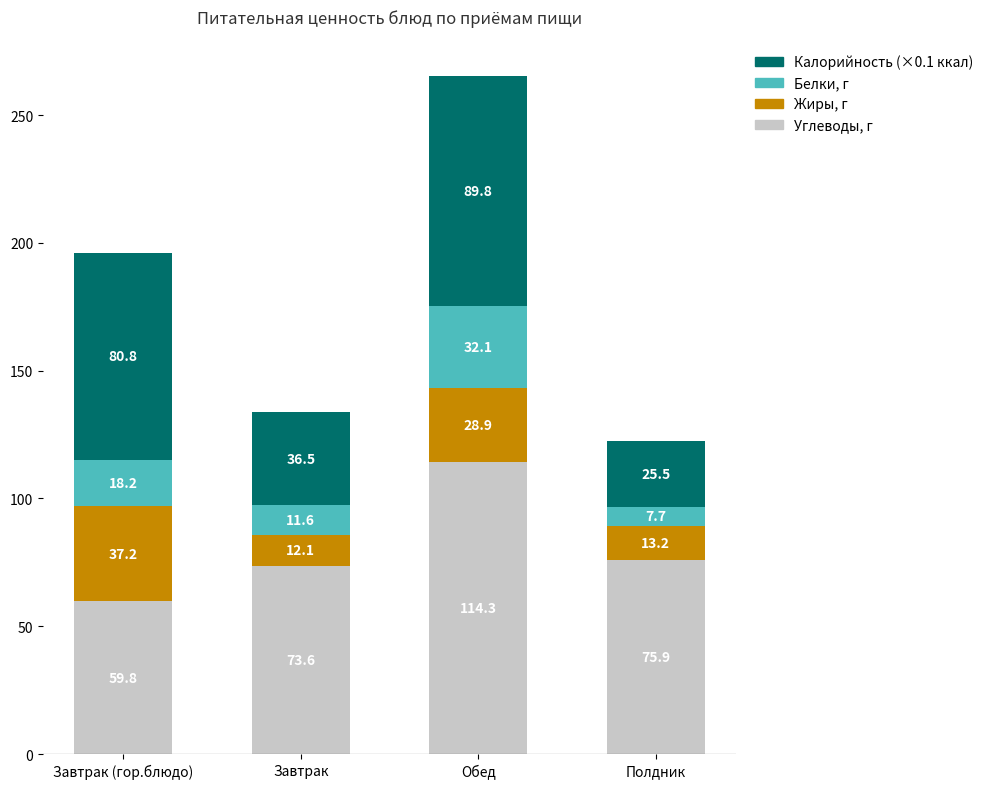

At which category is the sum across all series the highest?

Обед